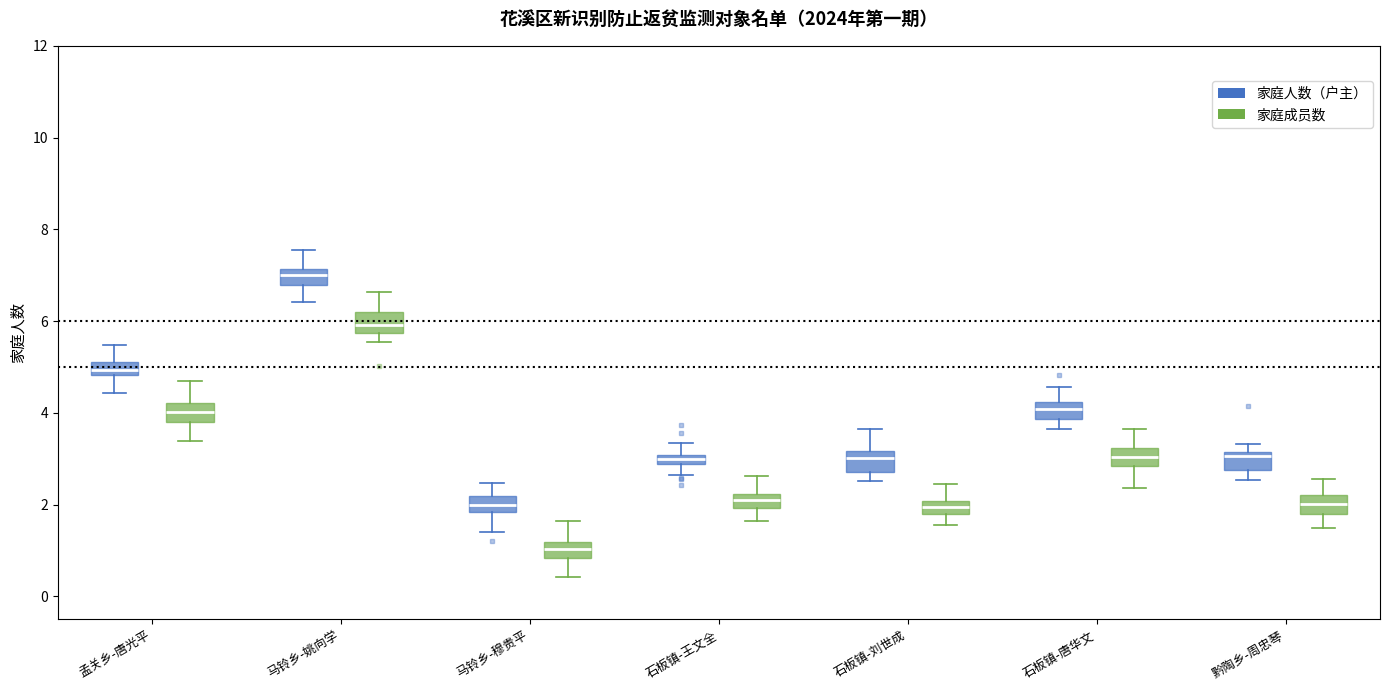

Where does the upper whisker of the box for 马铃乡-穆贵平 (家庭成员数) end on the y-axis? The values are not printed on the chart, so give them approximately, as read against the axis.

1.6